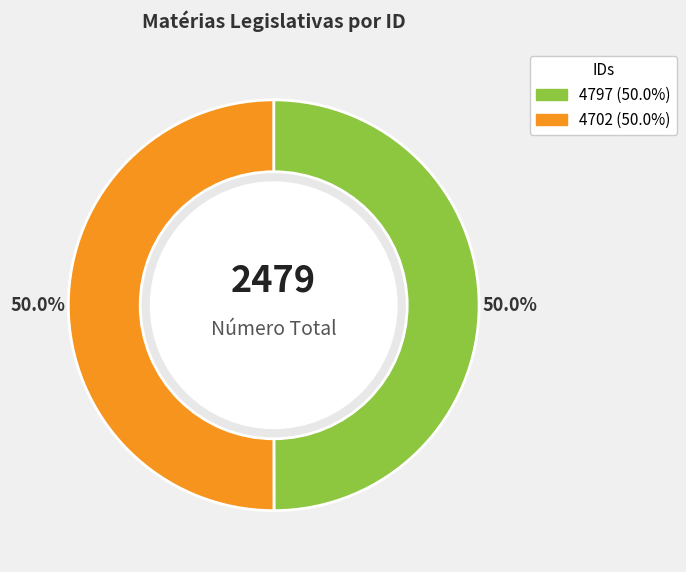

Is the sum of 4702 and 4797 greater than half?

Yes